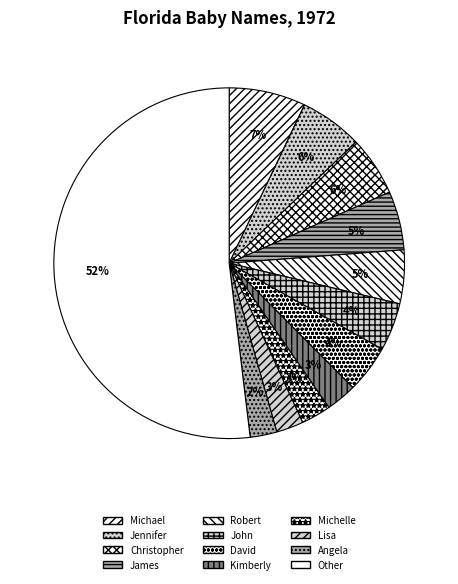

To the nearest percent, what is the average slice percentage?

8%